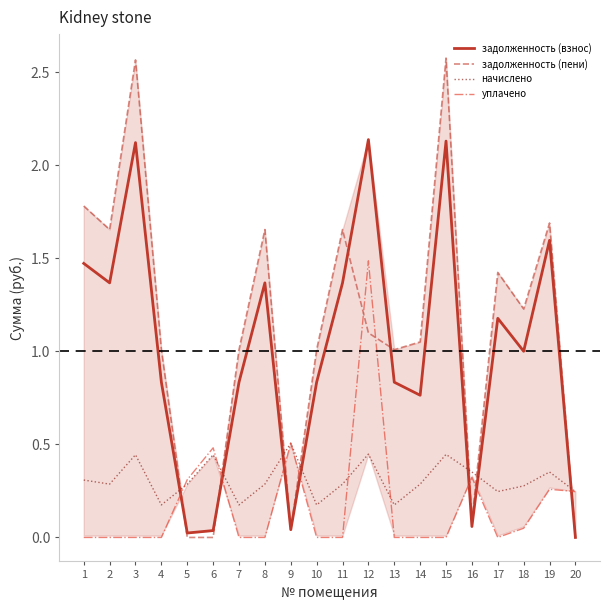

What is the difference between the second highest and minimum values in the задолженность (взнос) series?

2.1